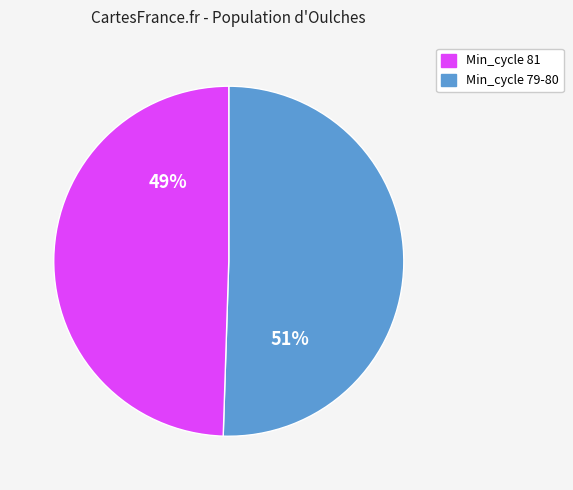

How many slices are in this pie chart?

2